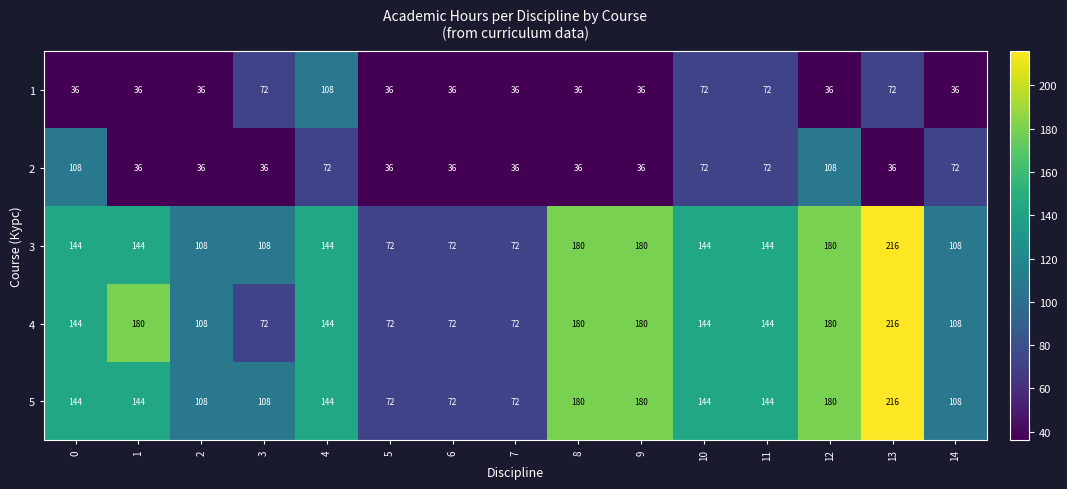

How many series are shown in this chart?

5